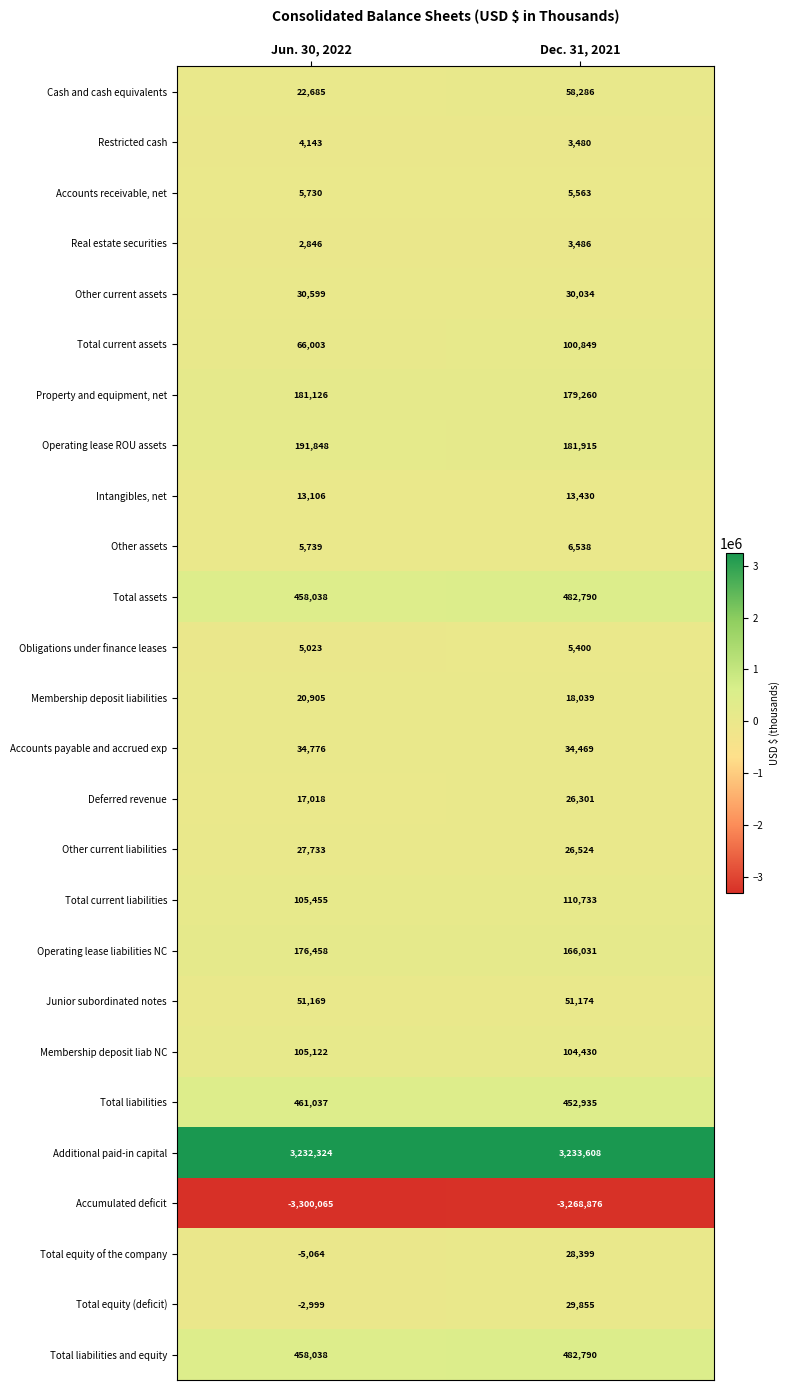

Which series has the largest range (max minus min)?

Cash and cash equivalents